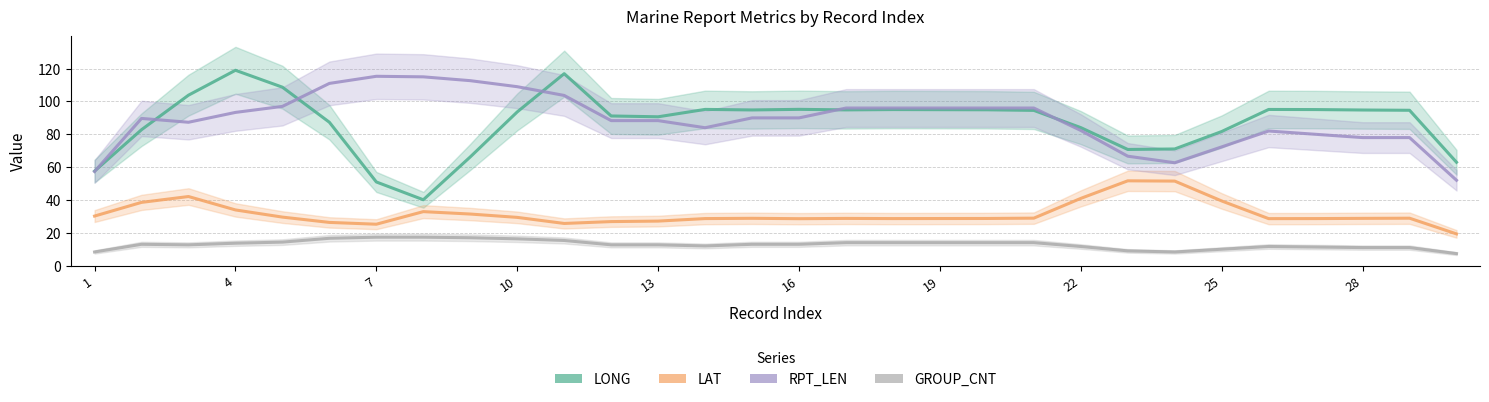

Is it true that LONG equals 109.5 at 22?

False